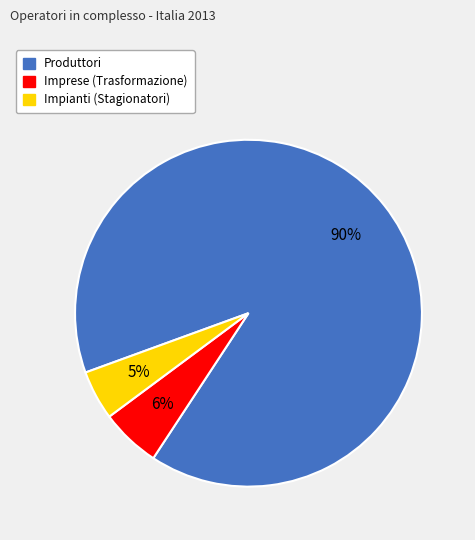

To the nearest percent, what portion does Impianti (Stagionatori) represent?

5%